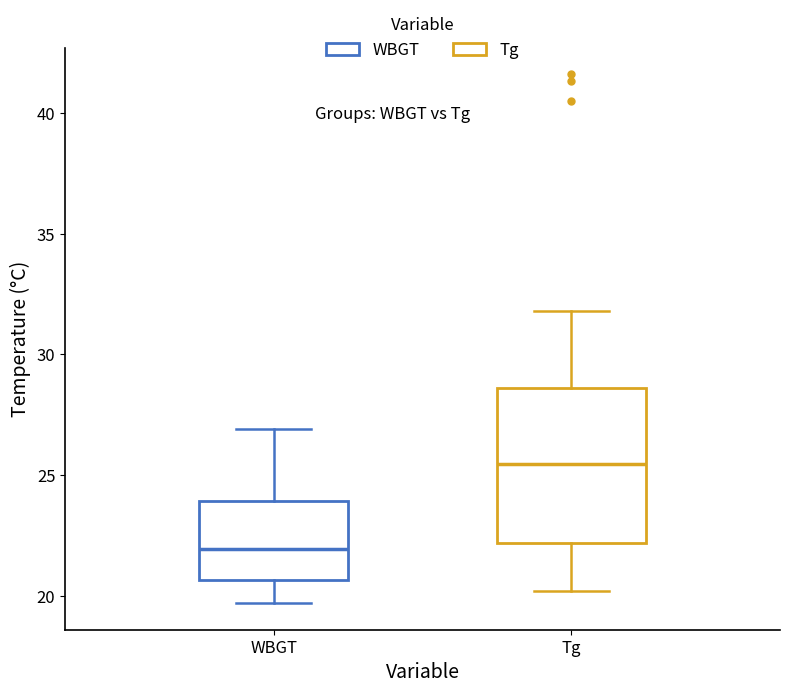

Reading left to right, transcribe this box plot: for each box, give where its median line is, the range the box spans, and where its two whiskers end, as read against the y-axis. The values are not printed on the chart, so give them approximately, as read against the axis.

WBGT: median 22.0, box 20.5 to 24.0, whiskers 19.5 to 27.0
Tg: median 25.5, box 22.0 to 28.5, whiskers 20.0 to 32.0